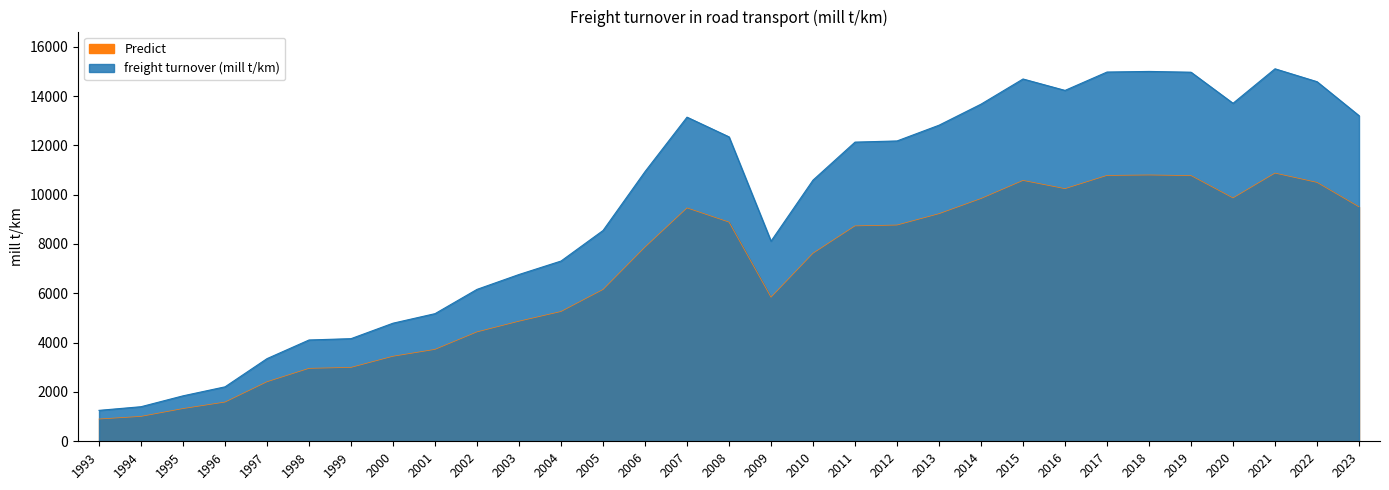

Between 2013 and 1996, which is larger?

2013